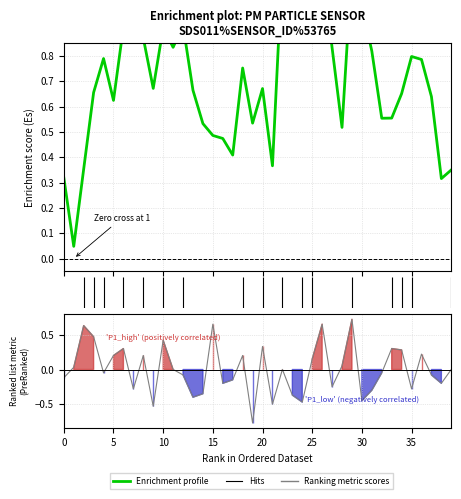

What is the label of the 3rd point from the left?

10